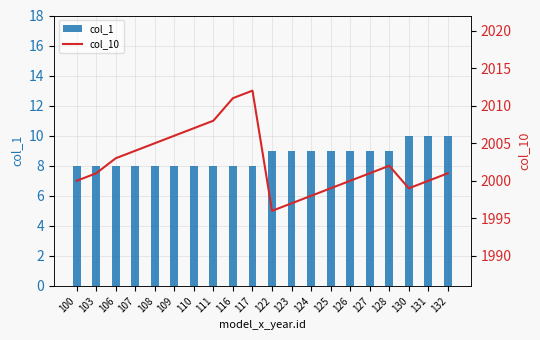

At which category is the sum across all series the highest?

117